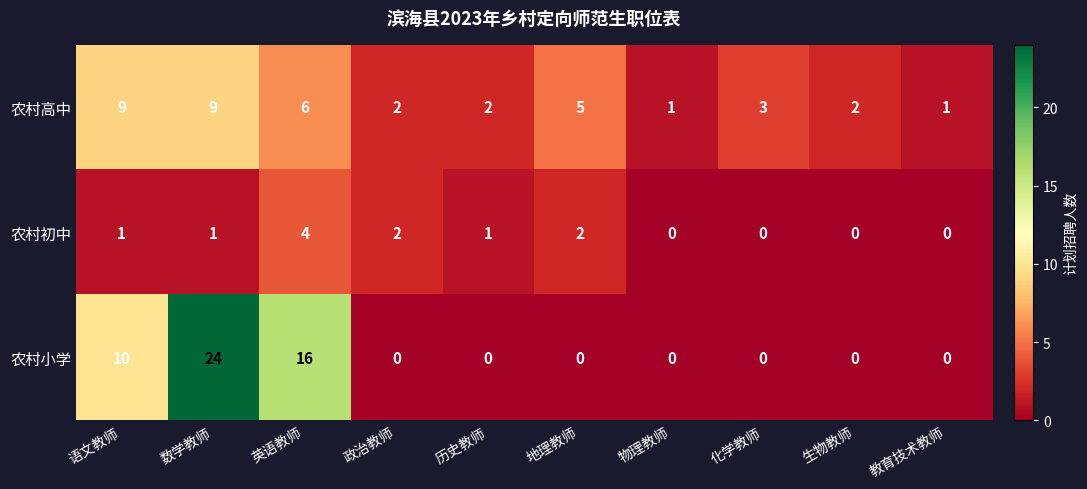

What is the spread (max minus min) of values at 教育技术教师?

1